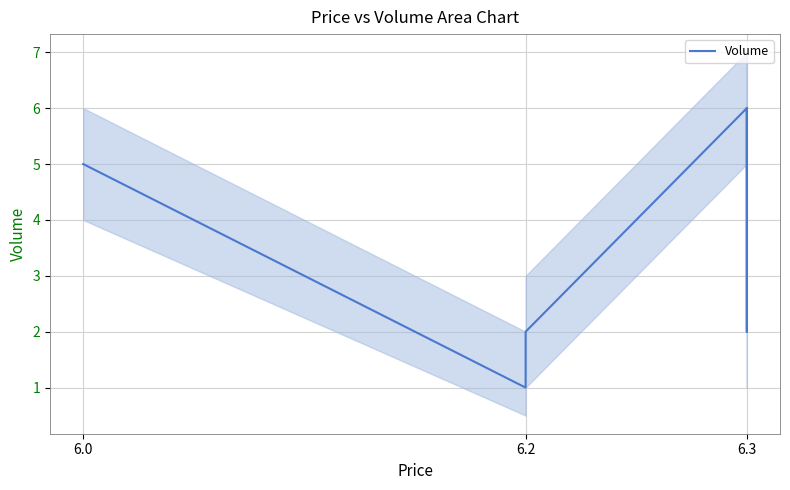

Is this an area chart (filled region under the line)?

No